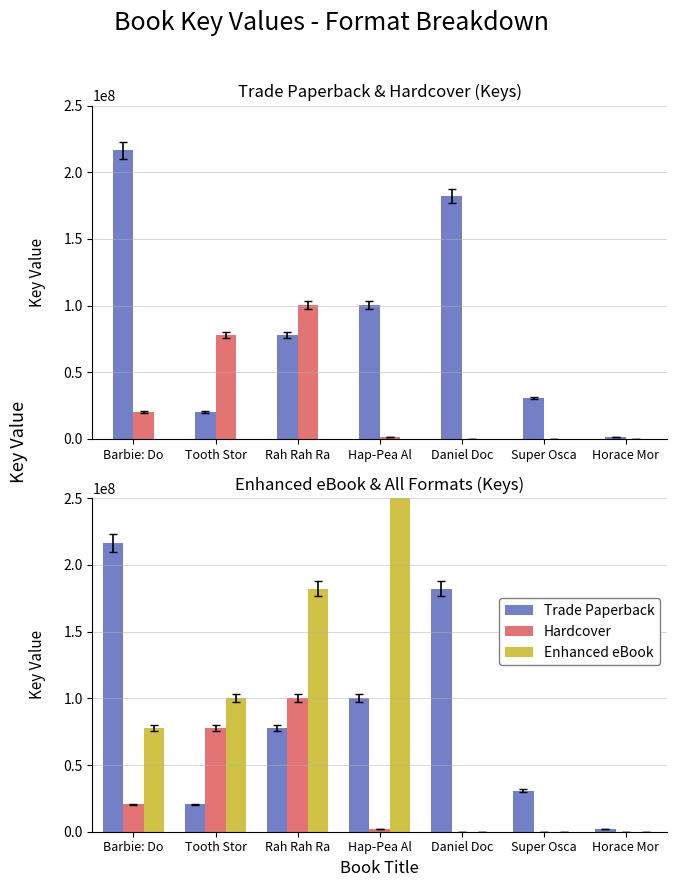

What is the label of the 6th bar from the right?

Tooth Stor